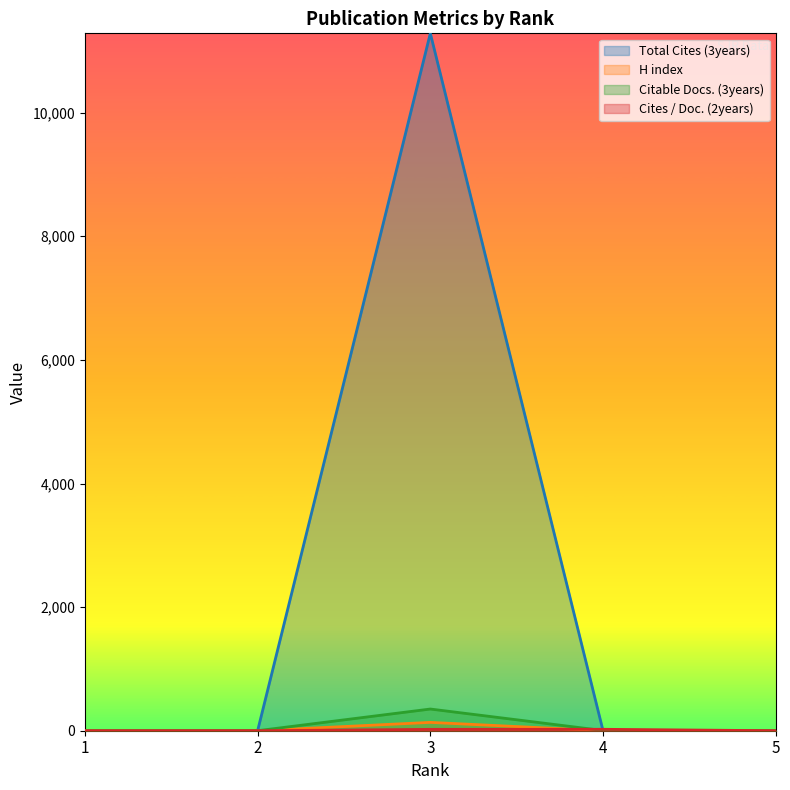

Reading left to right, list all the values displayed in this chart.

Total Cites (3years): 0	0	11284	0	0
H index: 0	0	135	0	0
Citable Docs. (3years): 0	0	351	3	2
Cites / Doc. (2years): 0	0	22	23	0